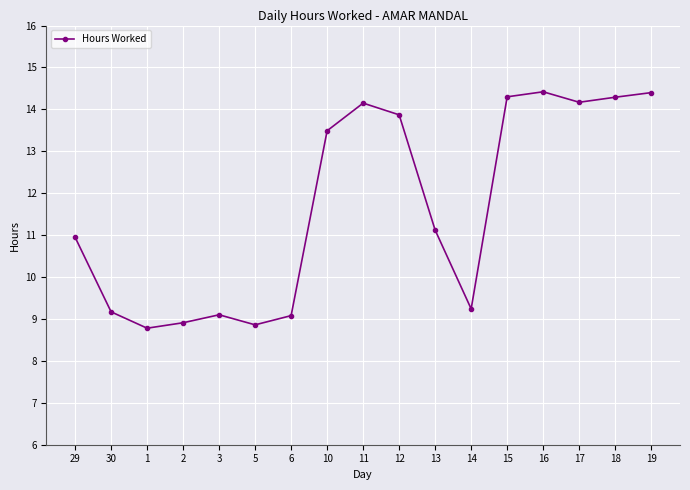

The chart shows a value of 8.8 at 1. True or false?

True